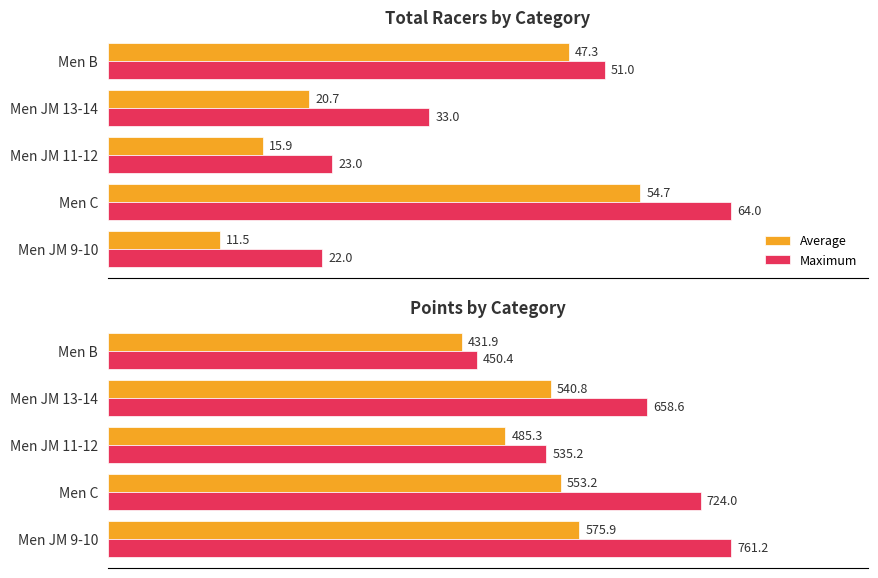

What is the lowest value of the Average series?

431.9